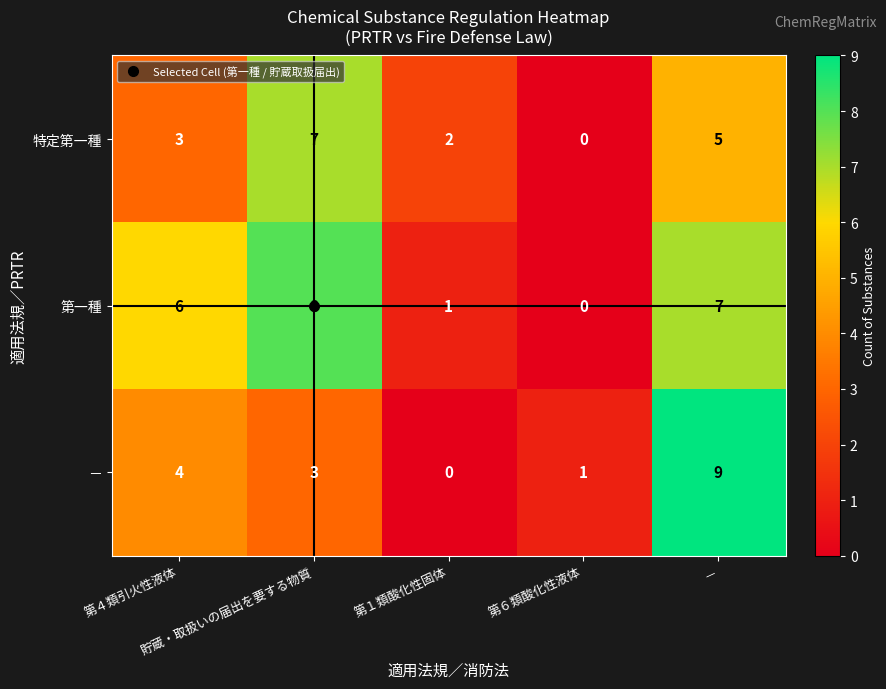

Rank the series by their maximum value, from highest to lowest.

－, 第一種, 特定第一種